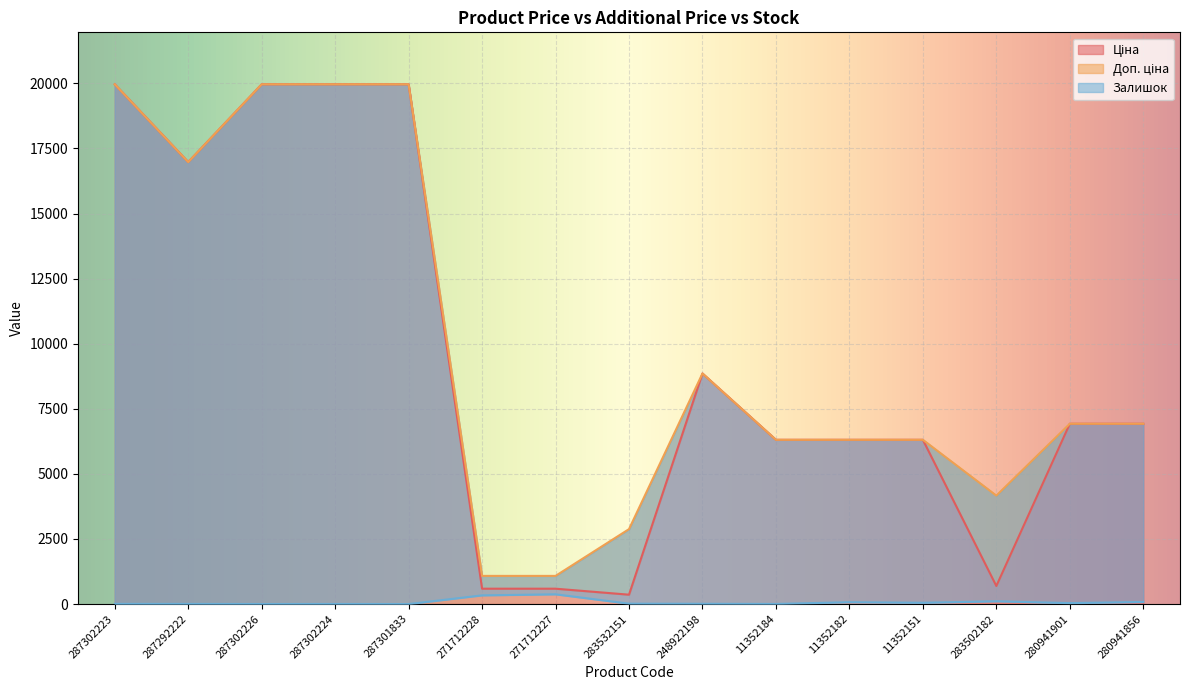

What is the greatest value displayed?

19964.2